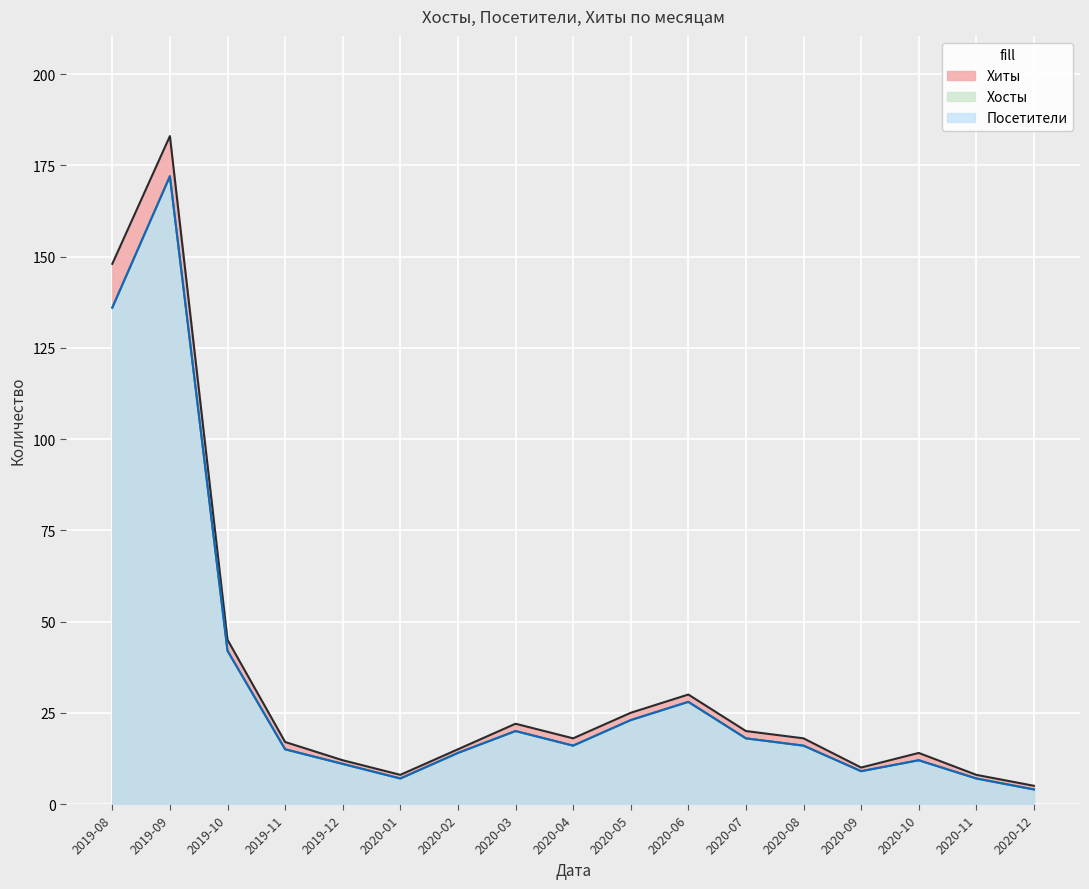

True or false: Хиты has more than 2 points higher than both neighbors.

True